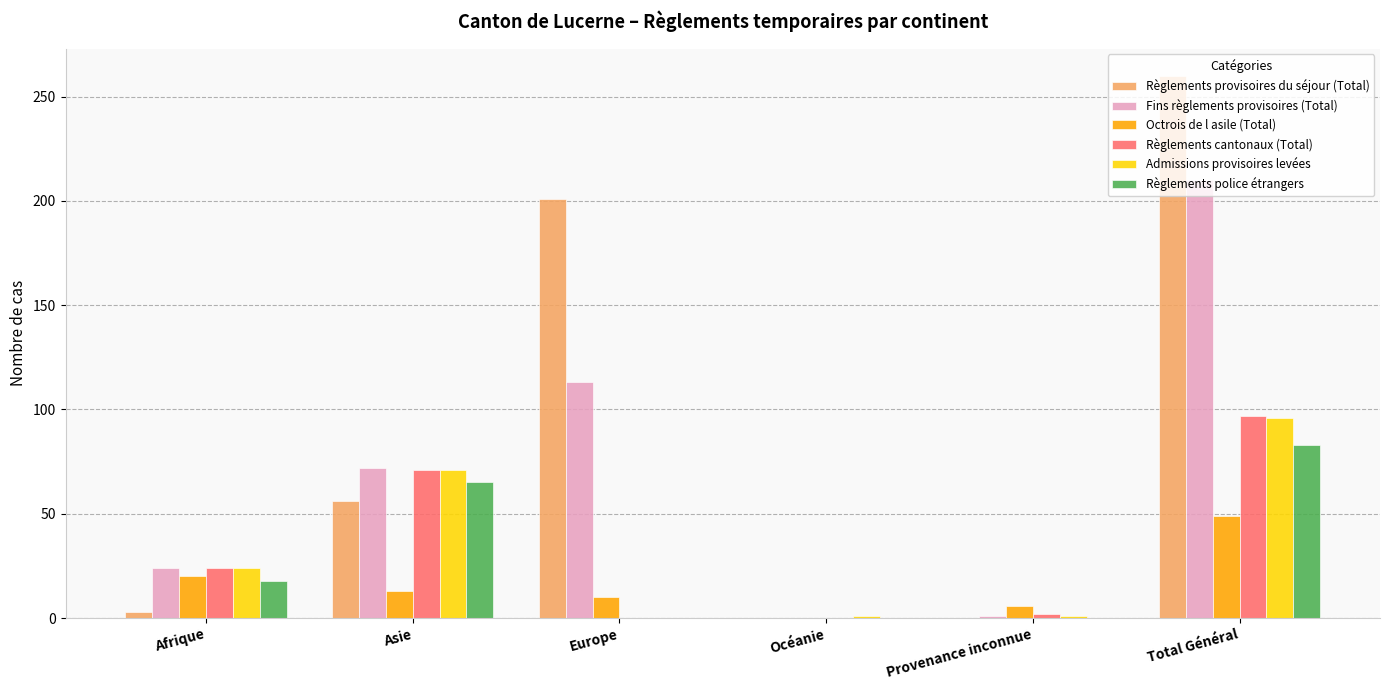

Between Afrique and Total Général, which series saw the biggest shift?

Règlements provisoires du séjour (Total)